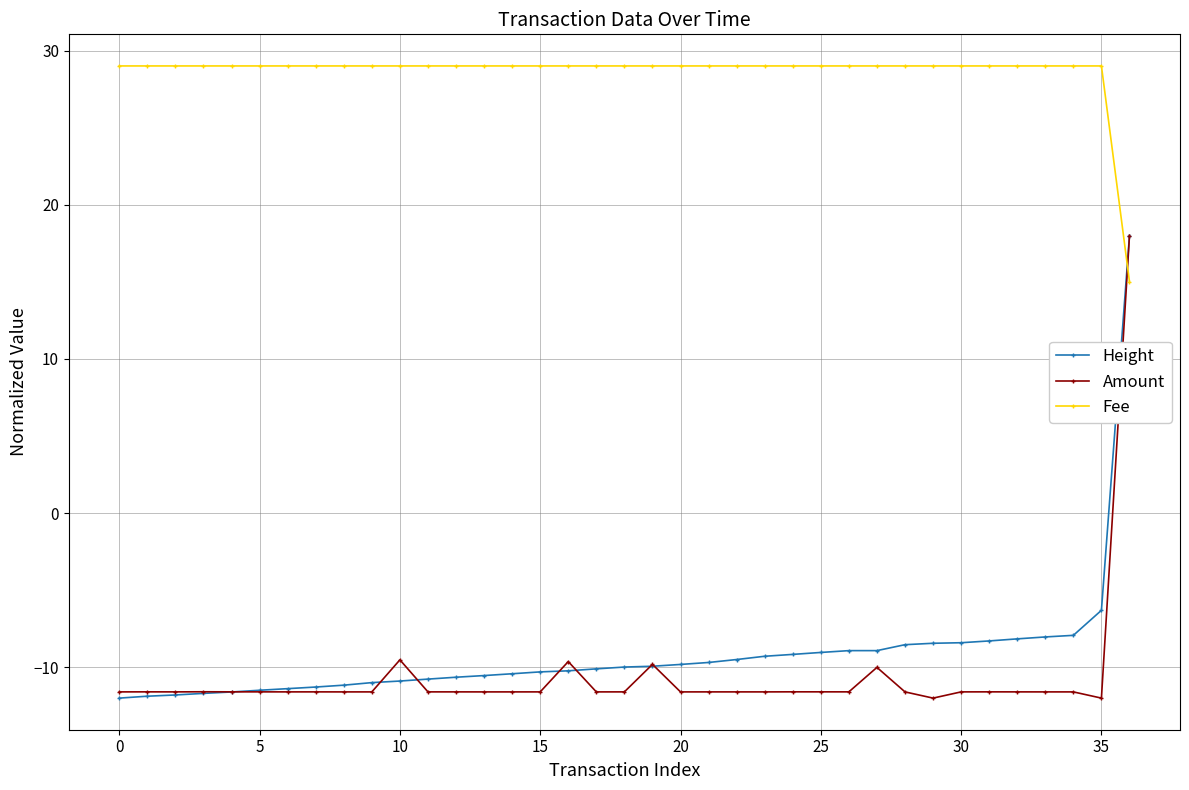

What is the value of the Amount point at the 12th from the left?

-11.6